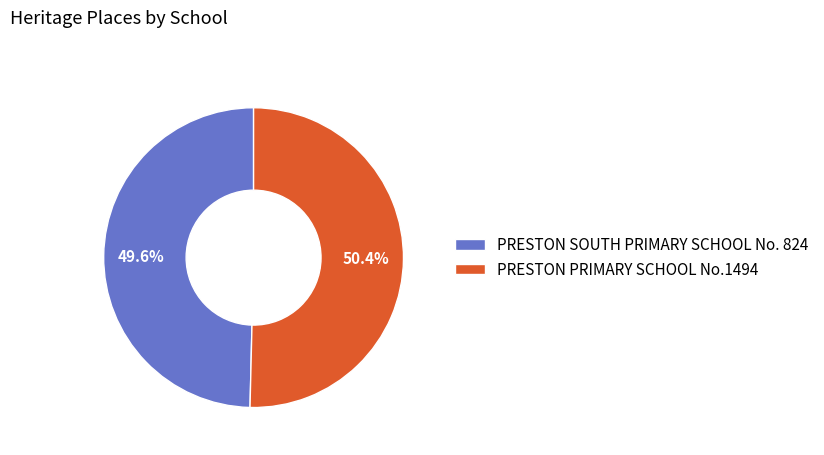

What percentage is the PRESTON SOUTH PRIMARY SCHOOL No. 824 slice, to the nearest percent?

50%